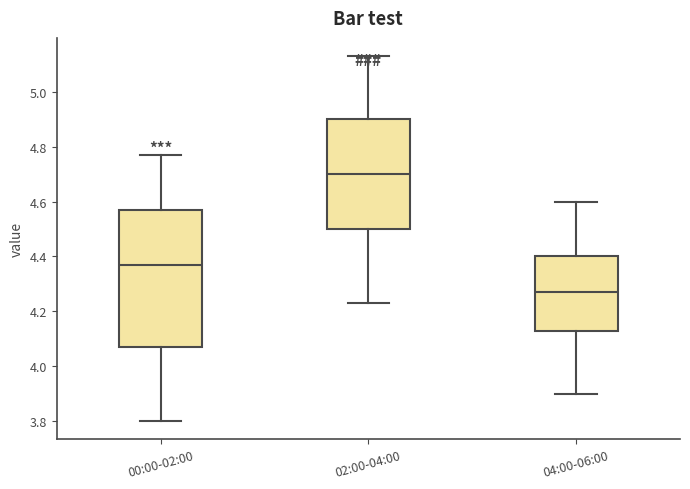

Which box has the highest median line?

02:00-04:00